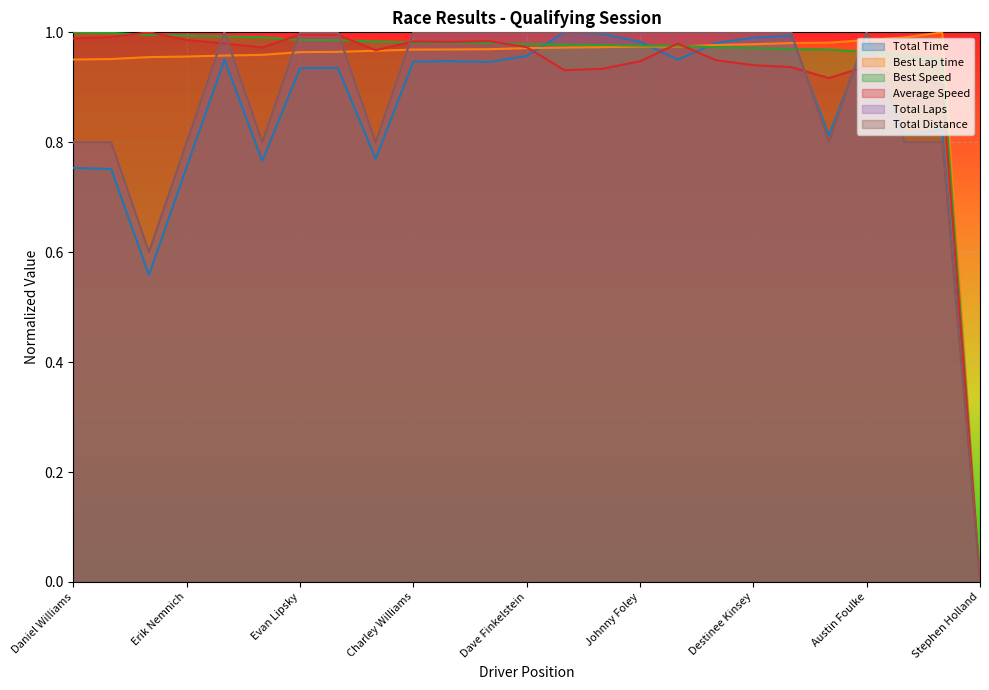

At which category does the chart reach its minimum across all series?

Stephen Holland